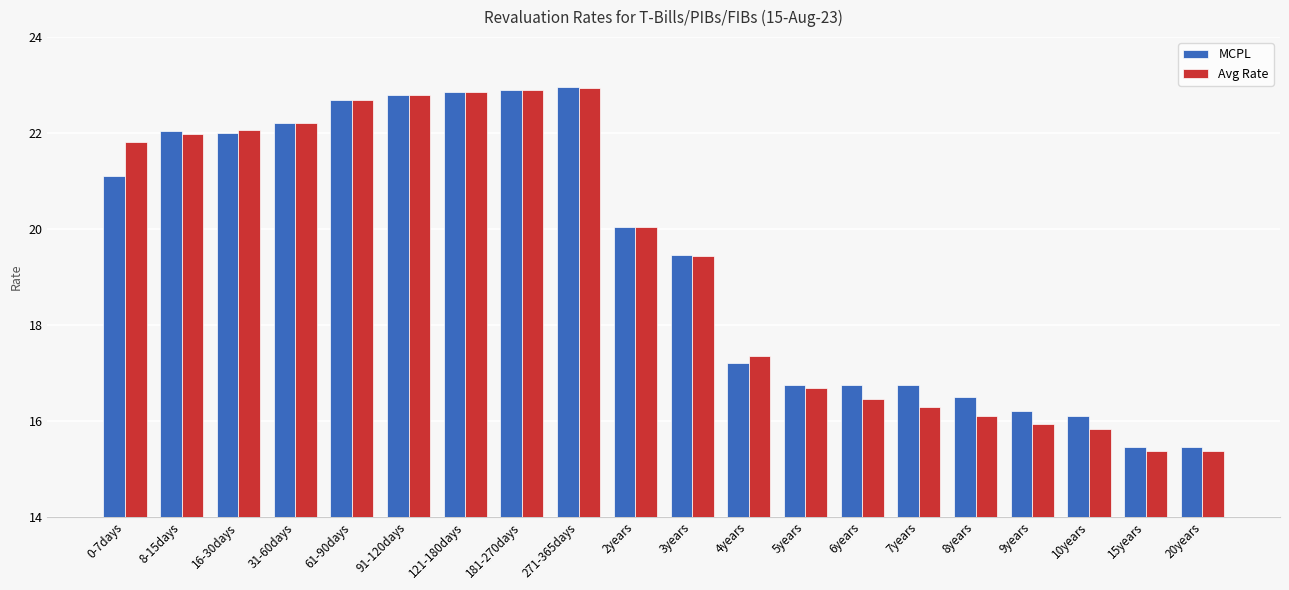

How many bars are there in total?

40